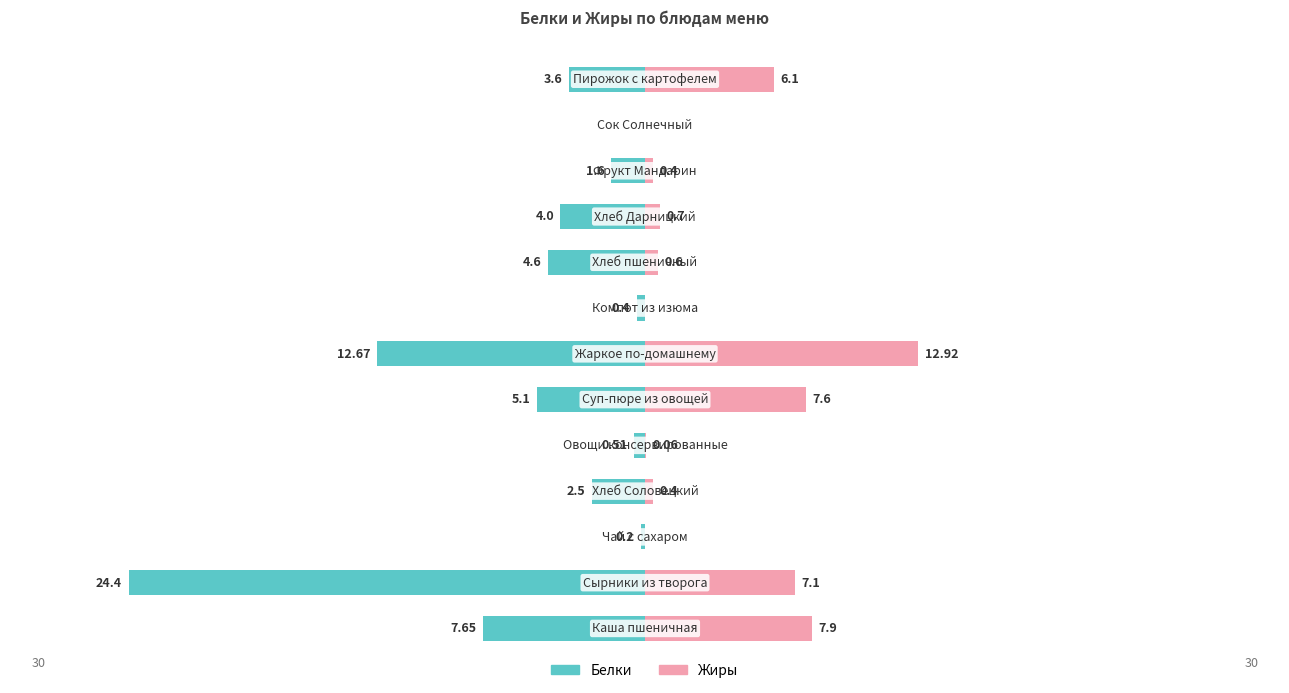

What is the sum of all Белки values?

-67.2